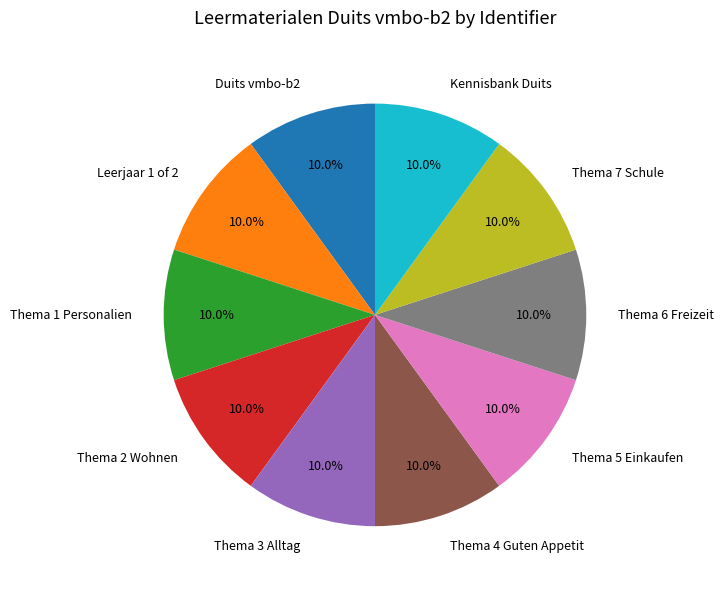

Count the number of slices in the pie.

10